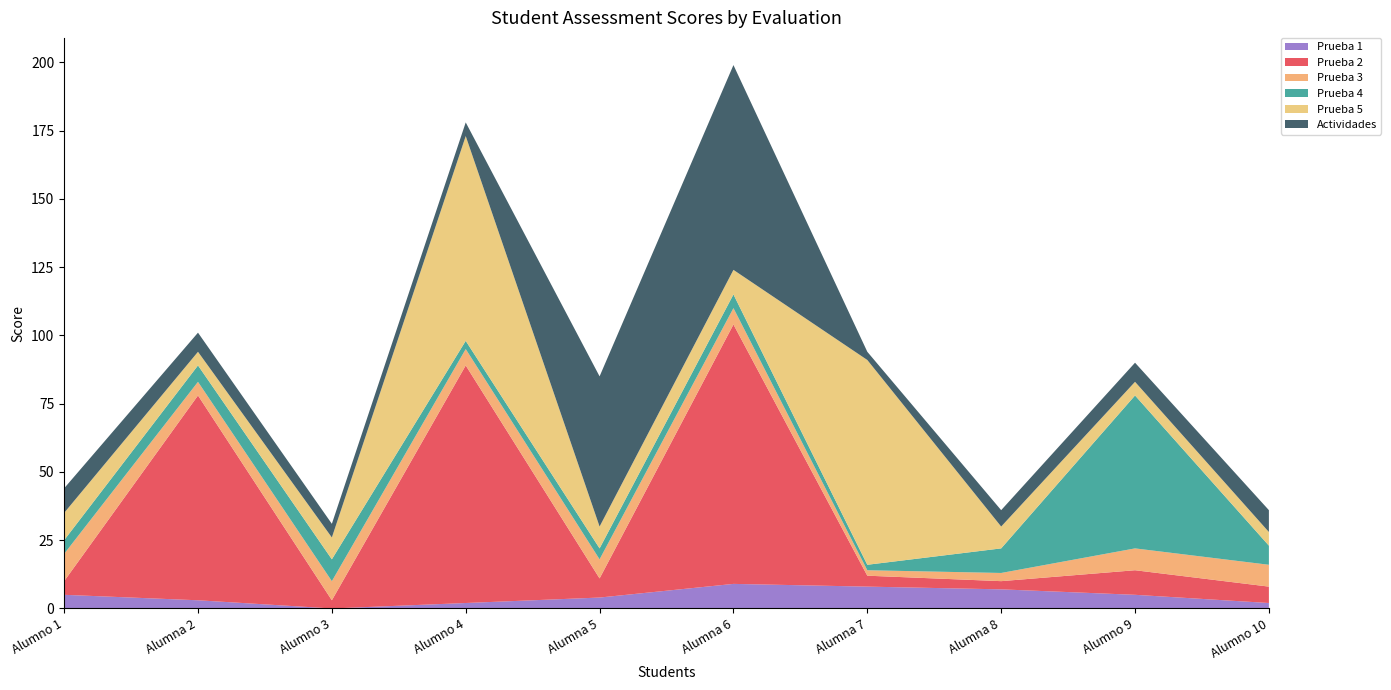

Reading left to right, transcribe all the data shown in this chart.

Prueba 1: Alumno 1=5	Alumna 2=3	Alumno 3=0	Alumno 4=2	Alumna 5=4	Alumna 6=9	Alumna 7=8	Alumna 8=7	Alumno 9=5	Alumno 10=2
Prueba 2: Alumno 1=5	Alumna 2=75	Alumno 3=3	Alumno 4=87	Alumna 5=7	Alumna 6=95	Alumna 7=4	Alumna 8=3	Alumno 9=9	Alumno 10=6
Prueba 3: Alumno 1=10	Alumna 2=5	Alumno 3=7	Alumno 4=6	Alumna 5=7	Alumna 6=6	Alumna 7=2	Alumna 8=3	Alumno 9=8	Alumno 10=8
Prueba 4: Alumno 1=5	Alumna 2=6	Alumno 3=8	Alumno 4=3	Alumna 5=4	Alumna 6=5	Alumna 7=2	Alumna 8=9	Alumno 9=56	Alumno 10=7
Prueba 5: Alumno 1=10	Alumna 2=5	Alumno 3=8	Alumno 4=75	Alumna 5=8	Alumna 6=9	Alumna 7=75	Alumna 8=8	Alumno 9=5	Alumno 10=5
Actividades: Alumno 1=9	Alumna 2=7	Alumno 3=5	Alumno 4=5	Alumna 5=55	Alumna 6=75	Alumna 7=3	Alumna 8=6	Alumno 9=7	Alumno 10=8